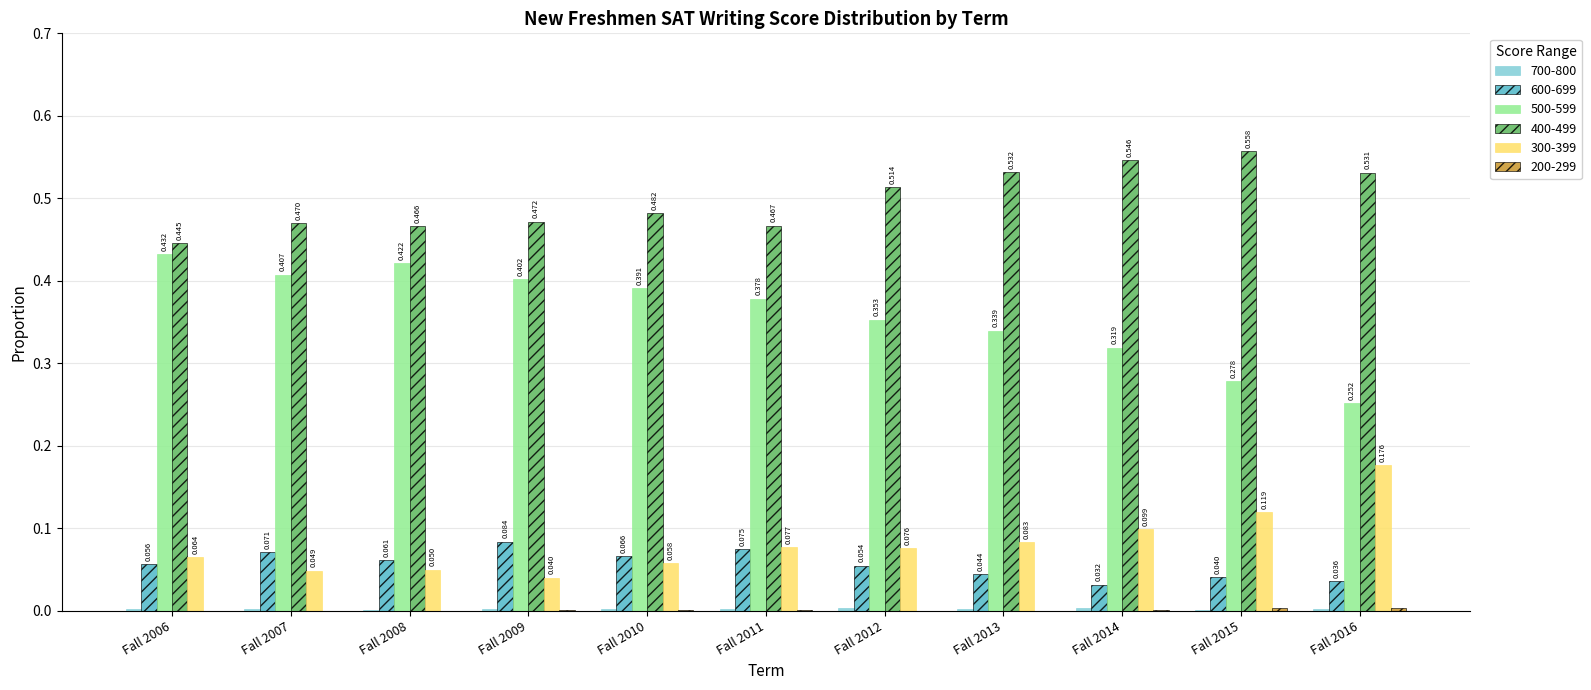

Is the value of 600-699 at Fall 2008 greater than the value of 300-399 at Fall 2015?

No